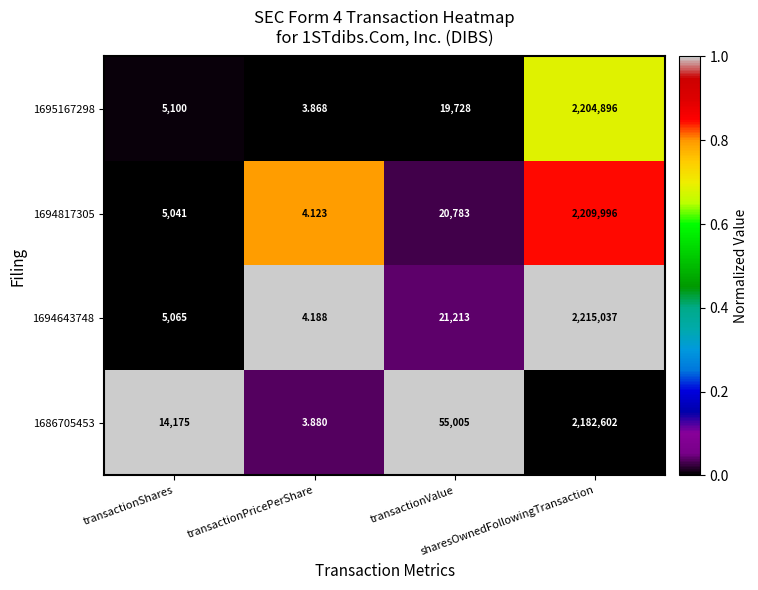

Which series has the largest total across all categories?

1686705453